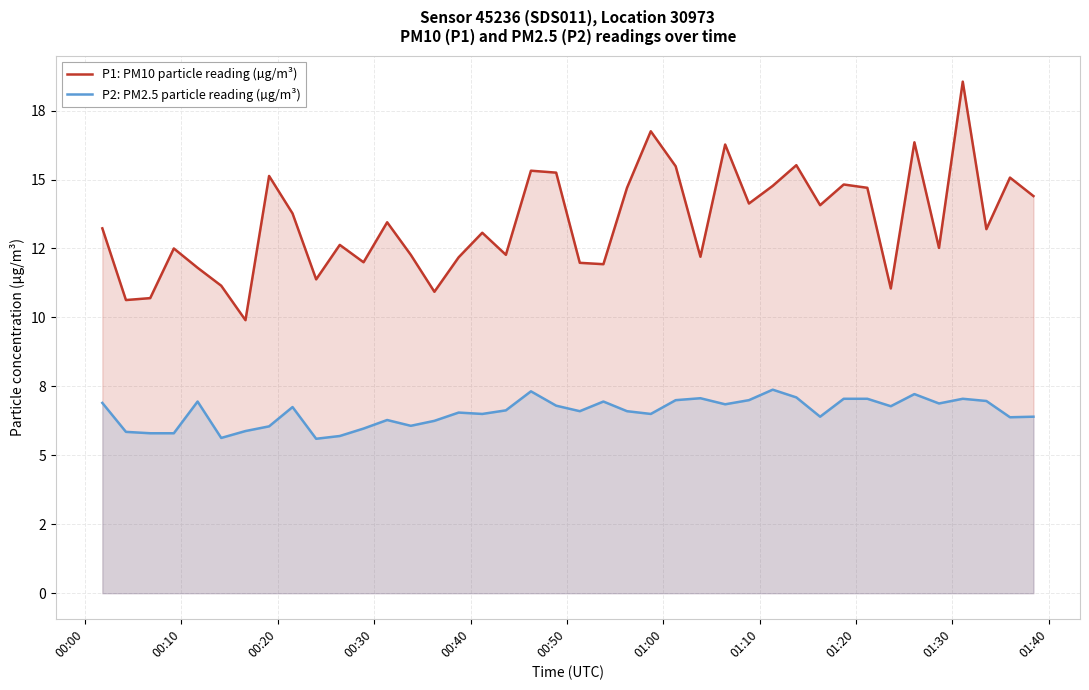

Does the chart display data point markers on the line(s)?

No